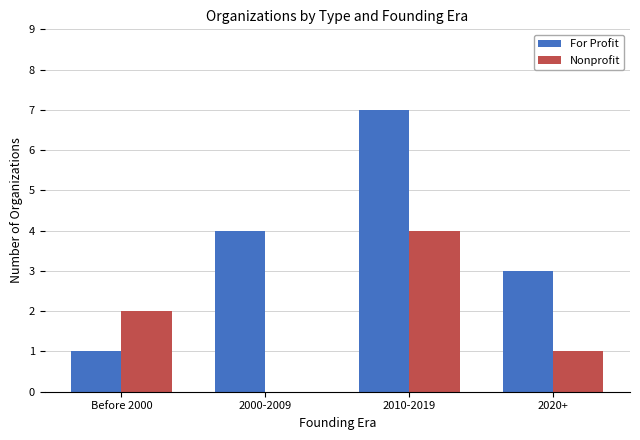

Is the value of Nonprofit at 2000-2009 greater than the value of For Profit at 2020+?

No